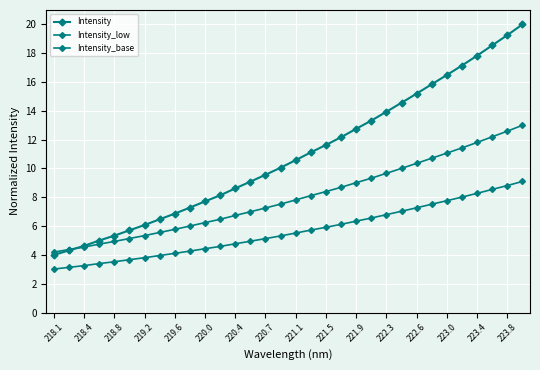

Count the number of categories in the chart.

32